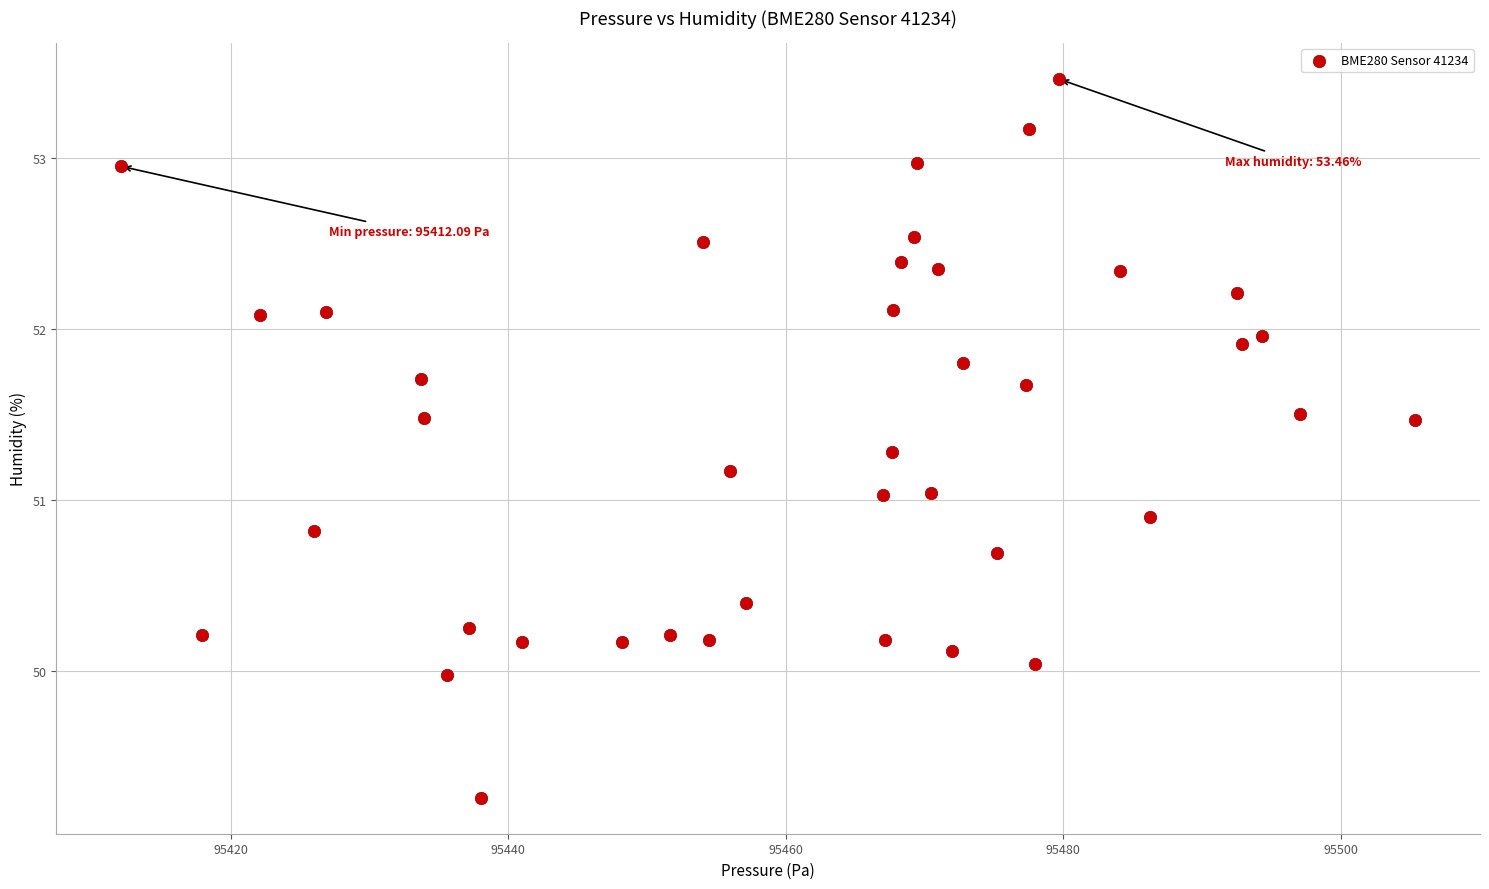

What is the range of X values (max minus min)?

93.3